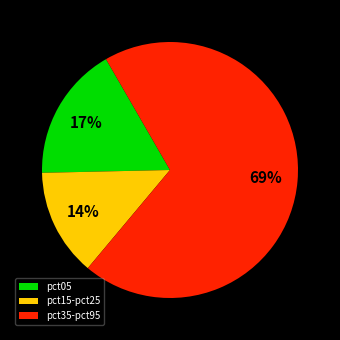

What is the ratio of the value at pct35-pct95 to the value at pct05?

4.1